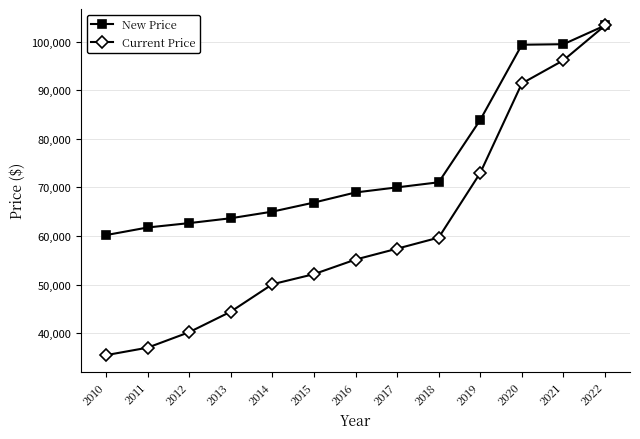

True or false: Current Price has more than 2 interior local peaks.

False